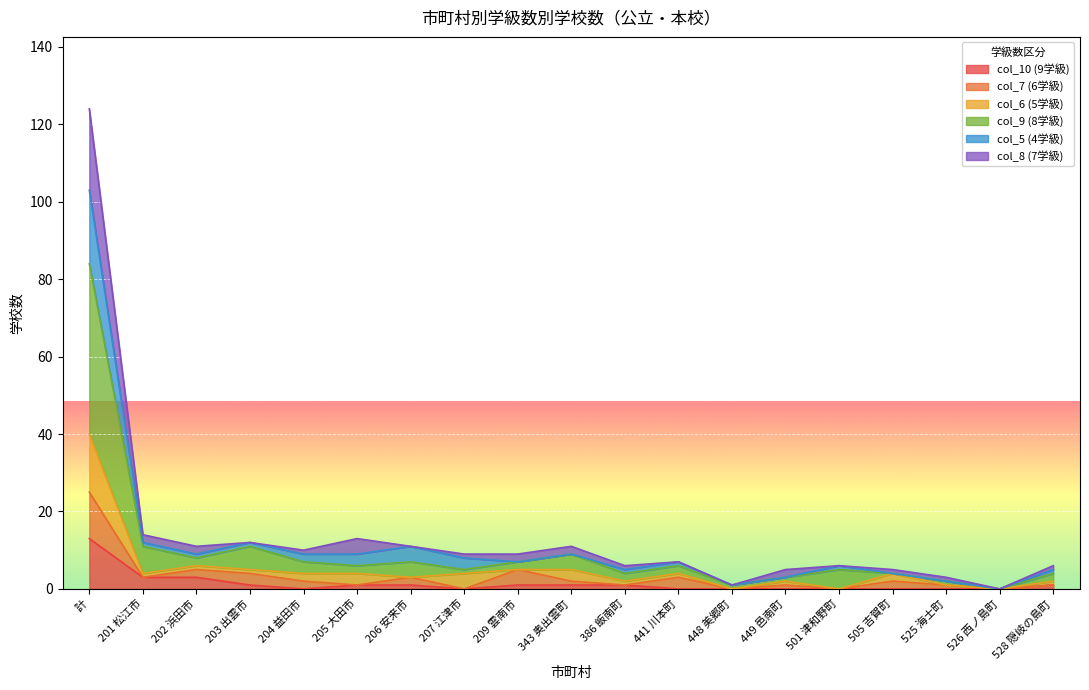

How many lines are shown in the chart?

6